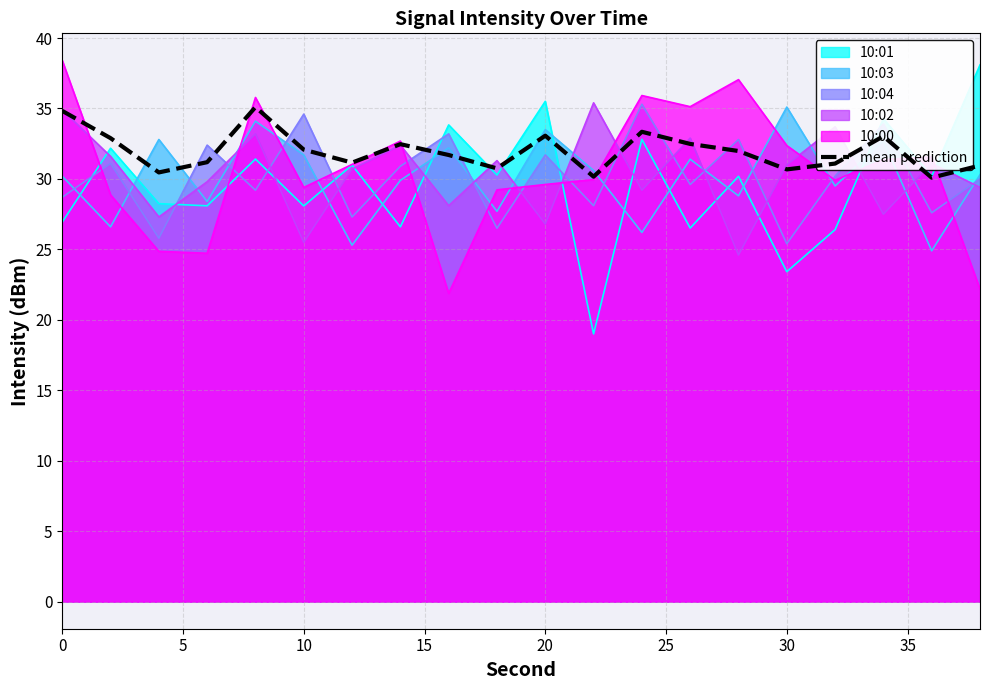

How many interior local peaks (higher than both neighbors) does the data have?

5